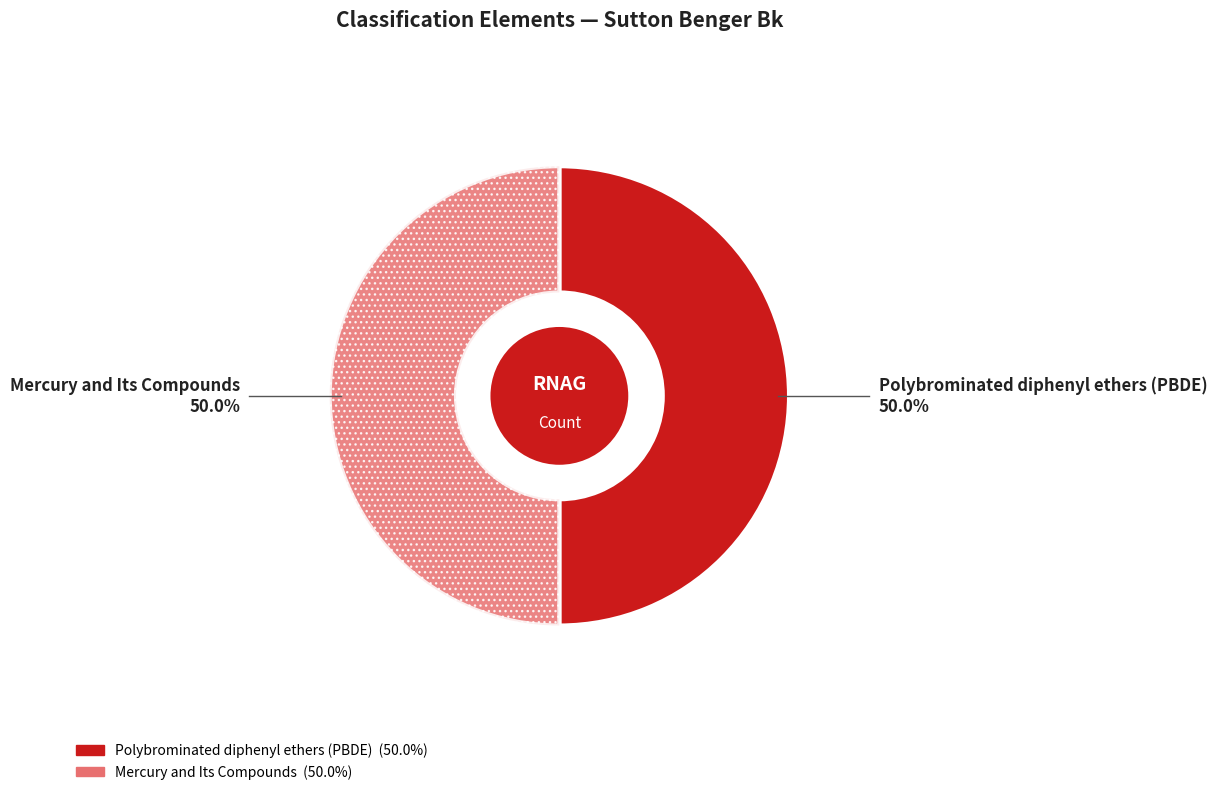

Approximately how many times larger is the value at Mercury and Its Compounds compared to Polybrominated diphenyl ethers (PBDE)?

1.0